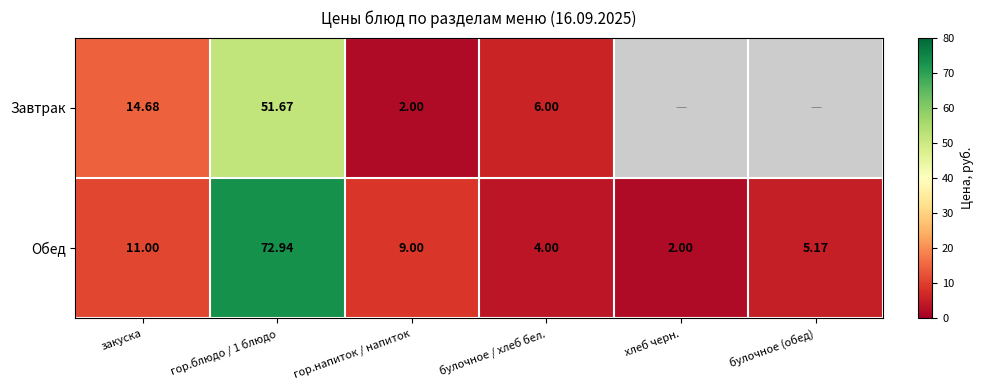

What is the difference between the maximum and second lowest values in the Обед series?

68.9